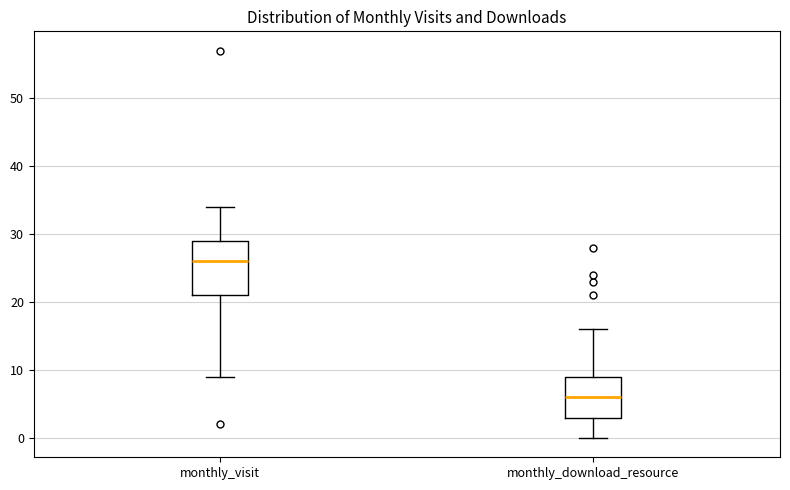

Reading left to right, read every box against the y-axis: the position of its median line, the range the box covers, and the ends of its whiskers. The values are not printed on the chart, so give them approximately, as read against the axis.

monthly_visit: median 26, box 21 to 29, whiskers 9 to 34
monthly_download_resource: median 6, box 3 to 9, whiskers 0 to 16